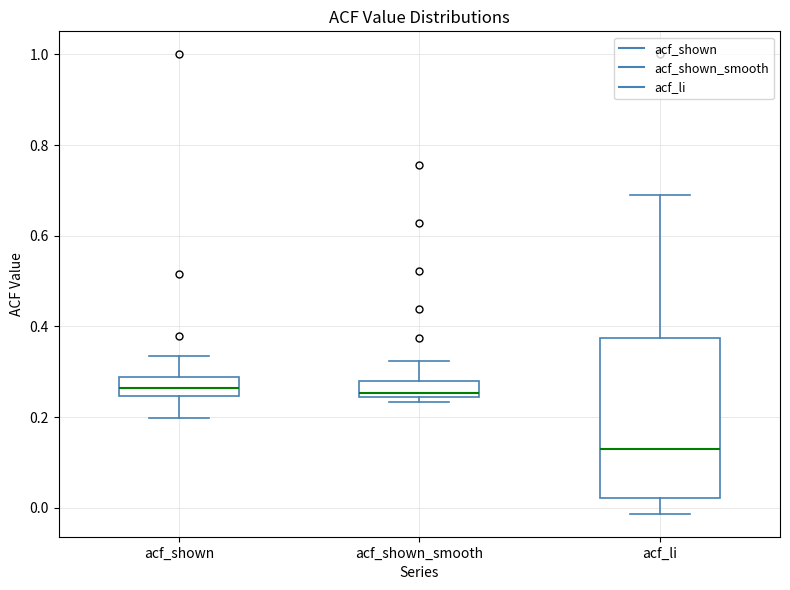

Which box is the tallest, from its lower edge to its upper edge?

acf_li